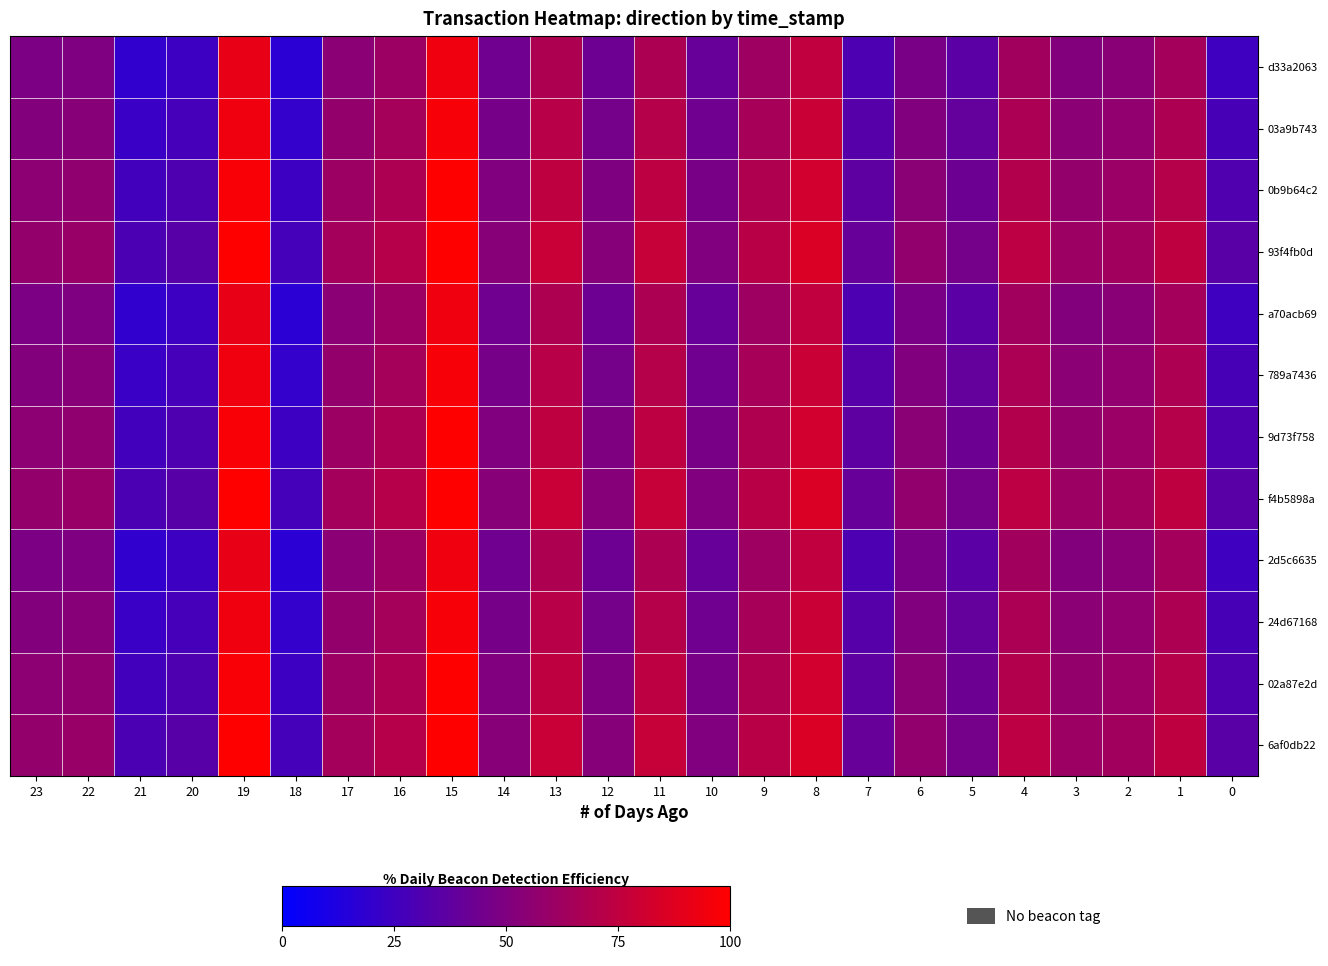

Which series changed the most between 11 and 10?

0b9b64c2